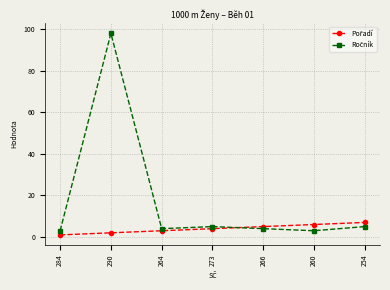

What is the maximum value shown in the chart?

98